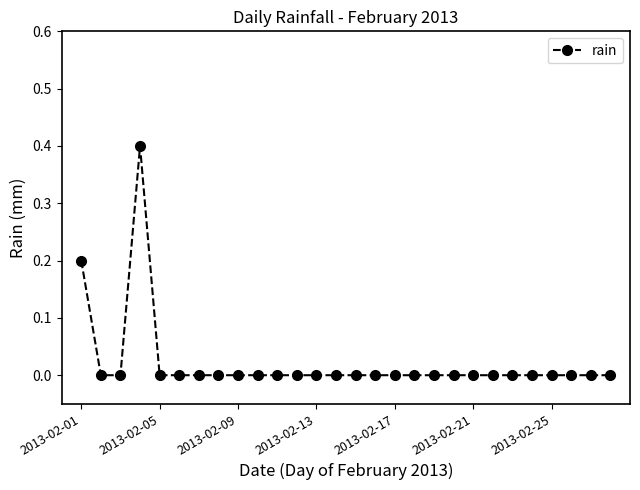

What is the sum of all values?

0.6